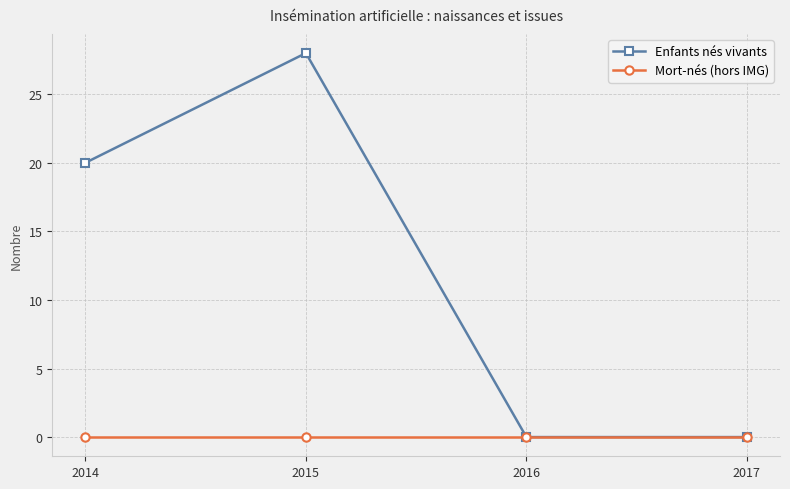

What value does the Enfants nés vivants series have at 2014?

20